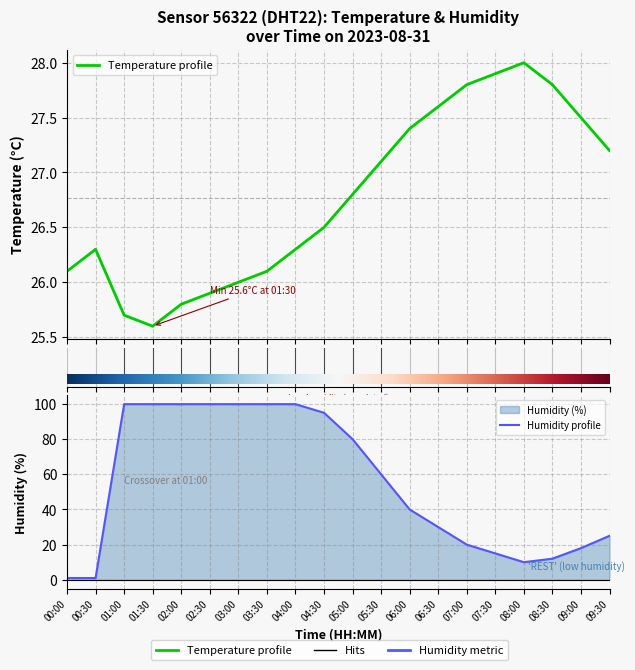

True or false: temperature and humidity cross at least once.

True